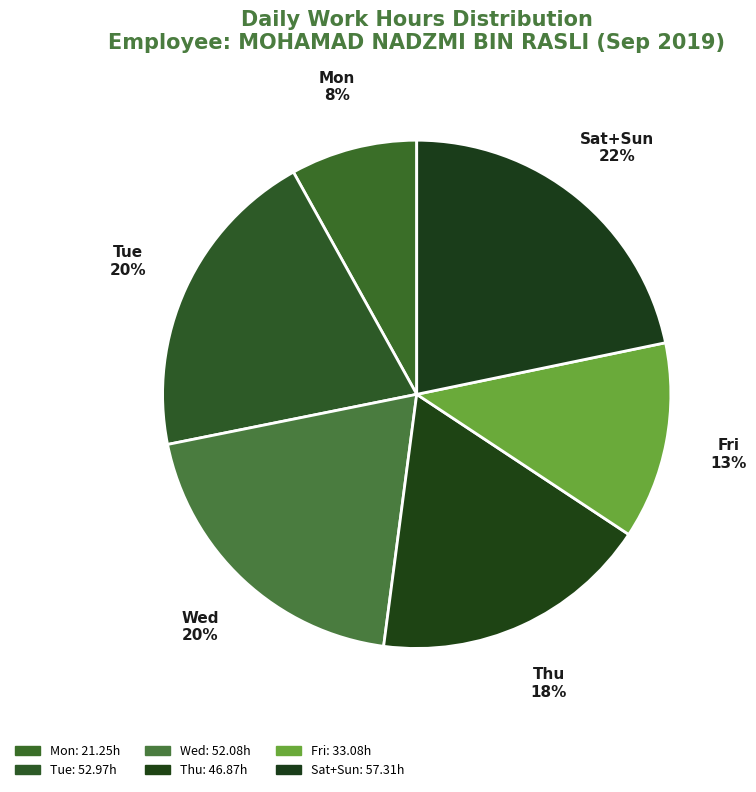

To the nearest percent, what is the average slice percentage?

17%